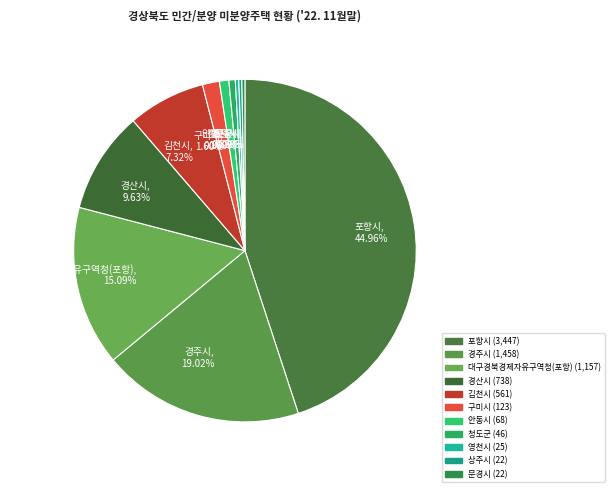

Count the number of slices in the pie.

11